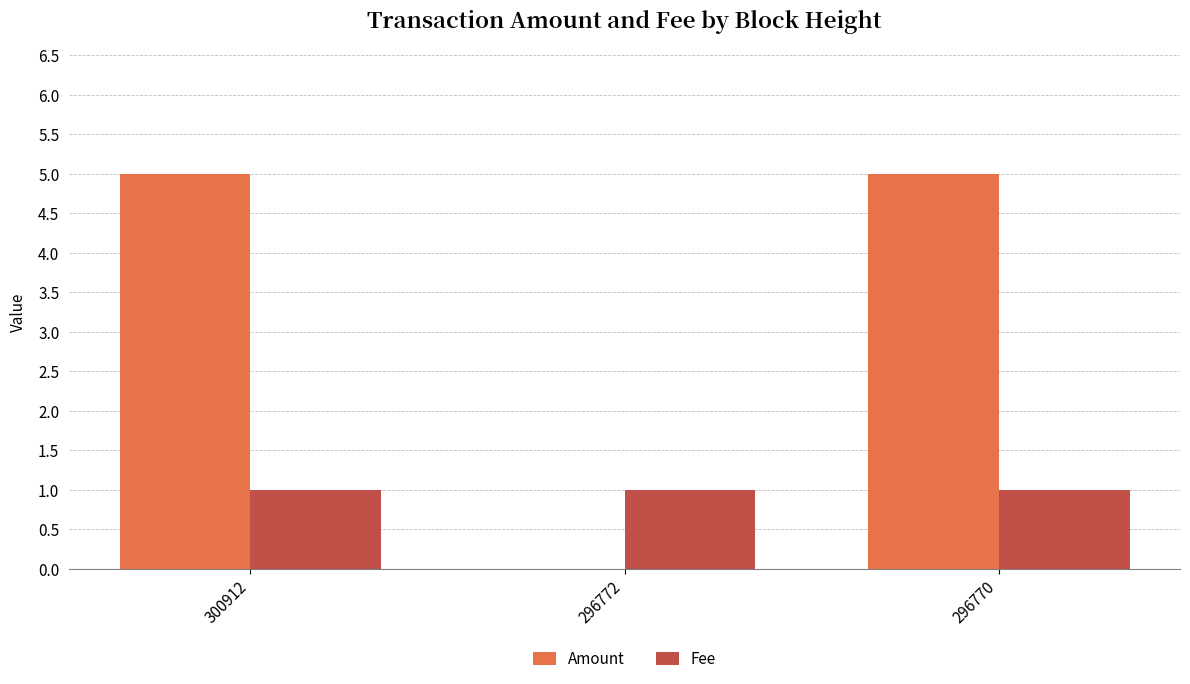

The value of Fee at 296770 is 2. True or false?

False